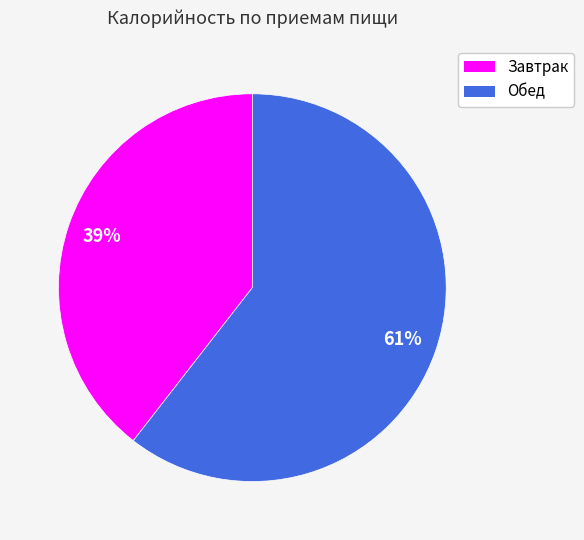

Count the number of slices in the pie.

2